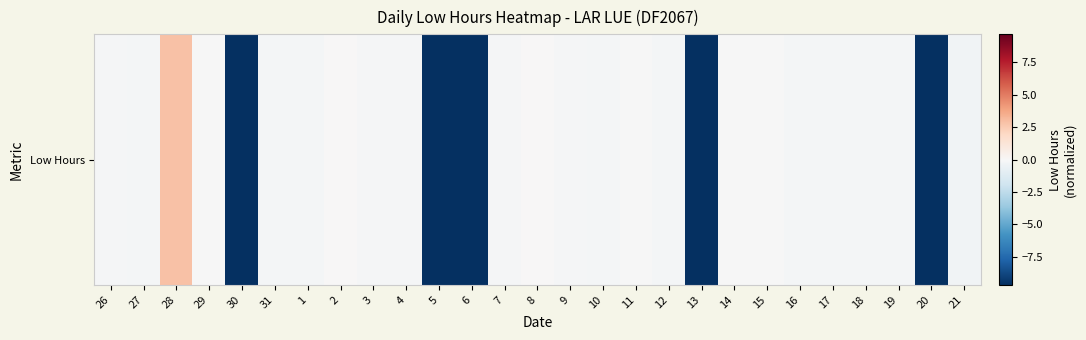

Rank the categories by value from highest to lowest.

28, 8, 2, 11, 15, 29, 14, 7, 26, 3, 4, 9, 16, 1, 31, 12, 10, 17, 19, 27, 18, 21, 30, 5, 6, 13, 20